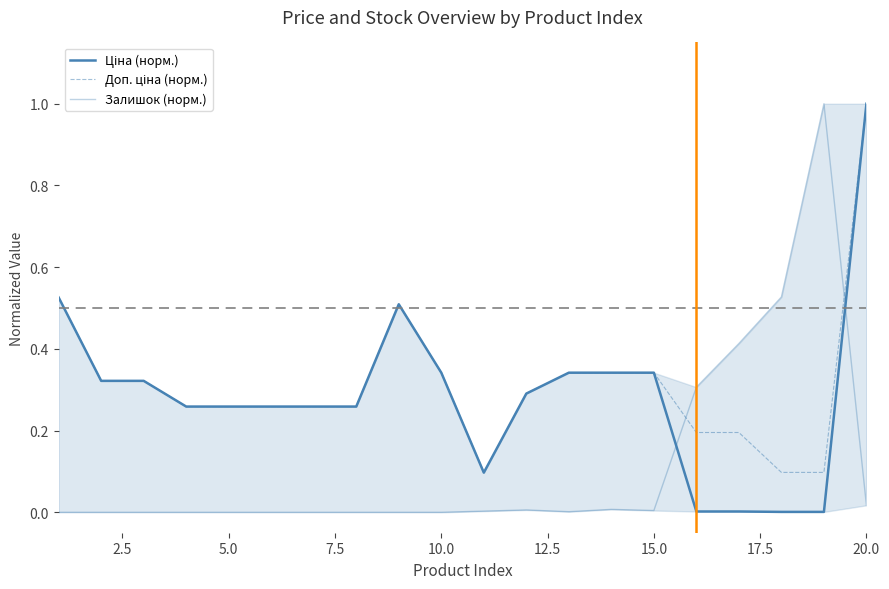

How many lines are shown in the chart?

3